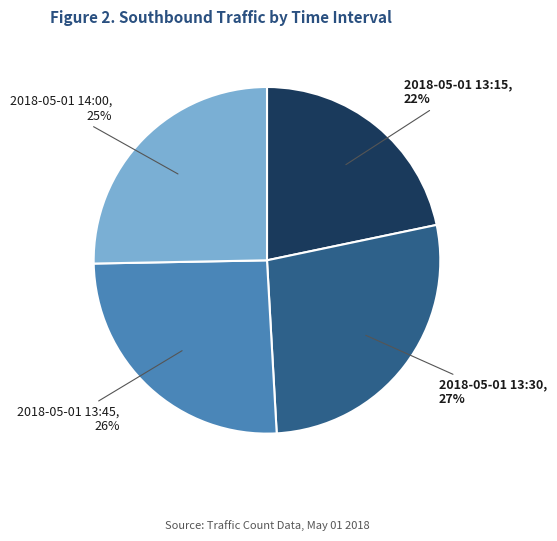

Combined, do 2018-05-01 14:00 and 2018-05-01 13:45 account for over 50%?

Yes